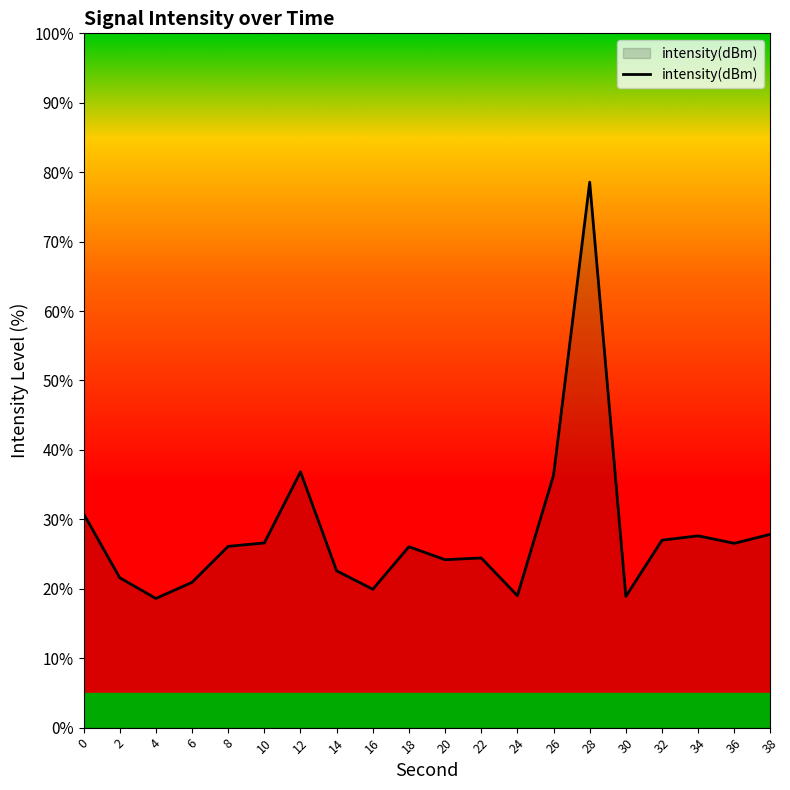

What is the difference between the maximum and minimum values?

60.0